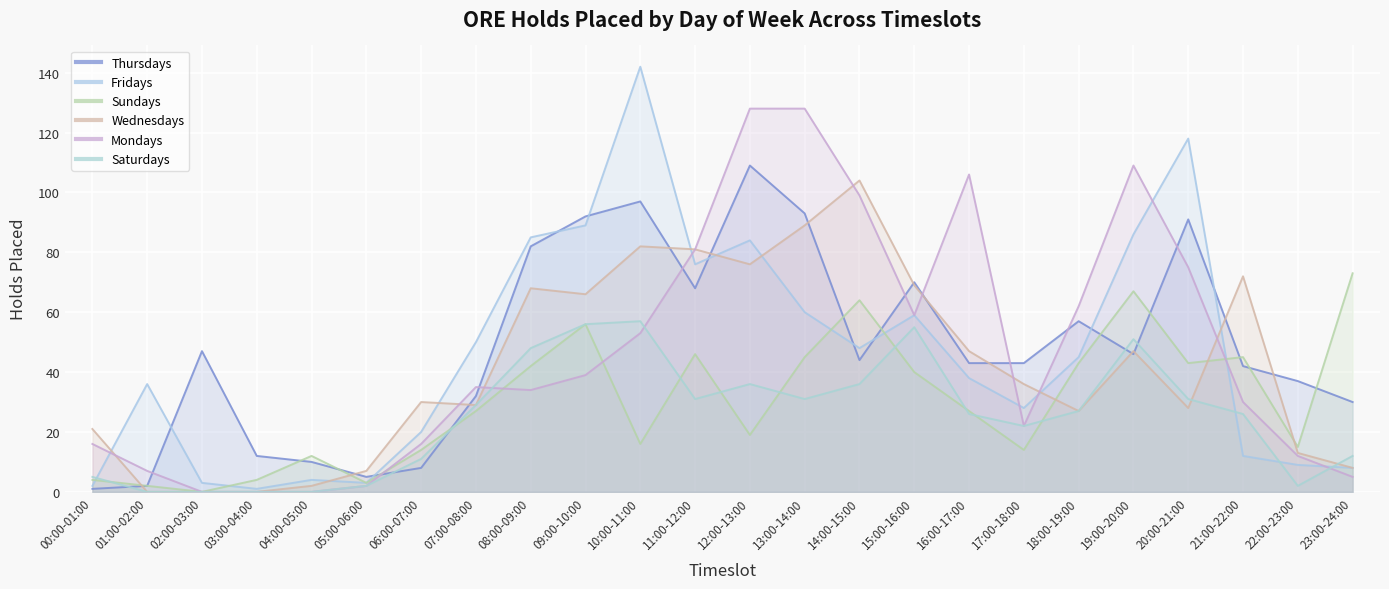

At which category does Fridays reach its first local peak?

01:00-02:00